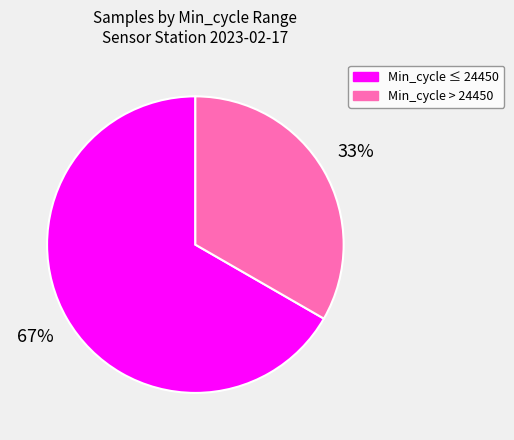

What is the smallest slice in the pie chart?

Min_cycle > 24450